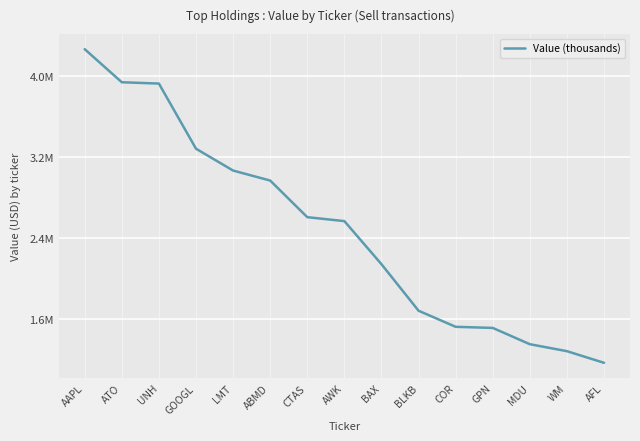

Is this an area chart (filled region under the line)?

No